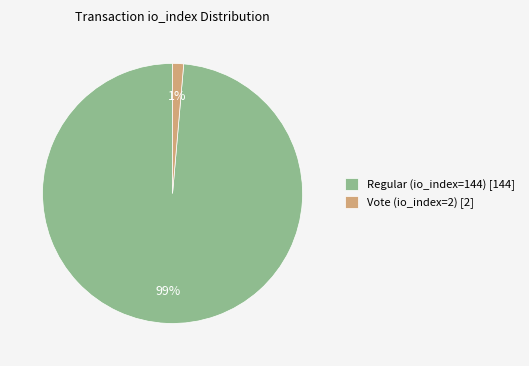

Combined, do Vote (io_index=2) and Regular (io_index=144) account for over 50%?

Yes